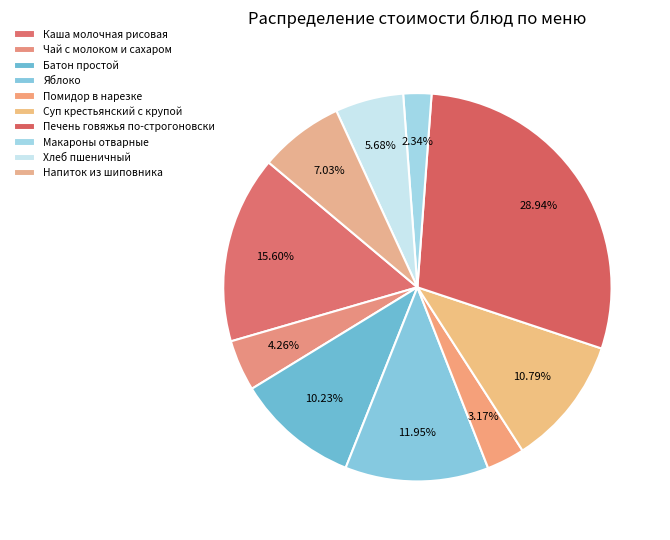

True or false: Чай с молоком и сахаром accounts for 1% of the total.

False